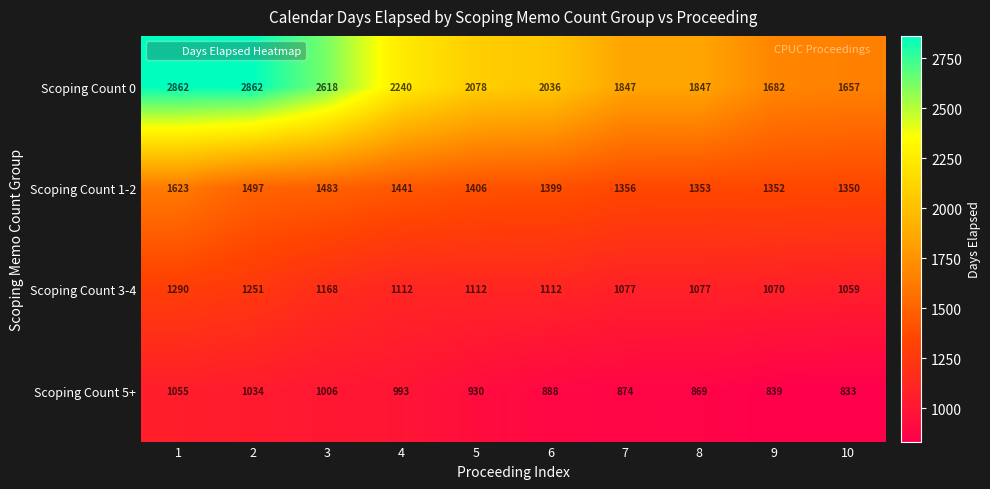

What is the maximum value shown in the chart?

2862